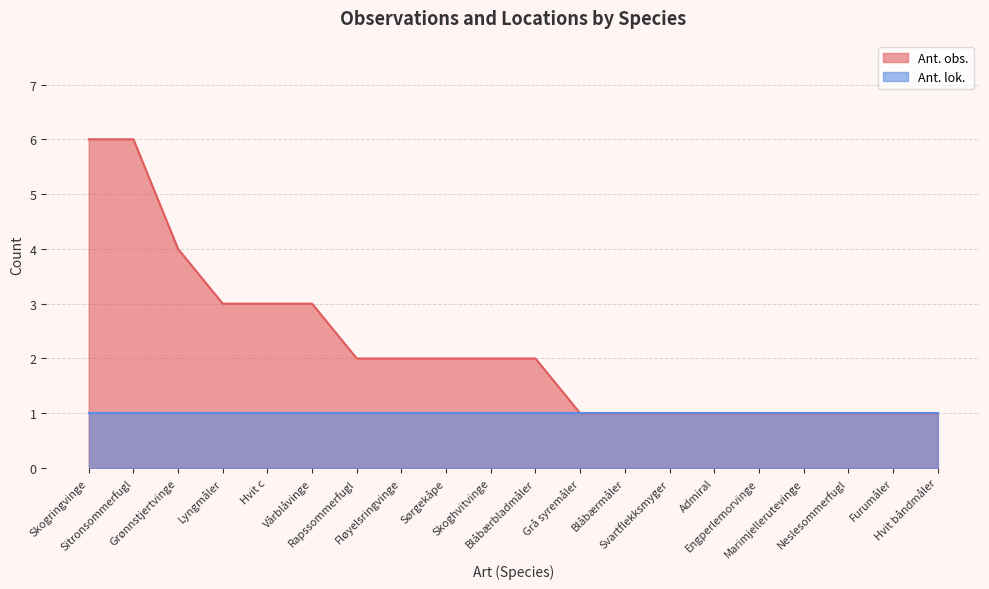

Does the chart have visible grid lines?

Yes